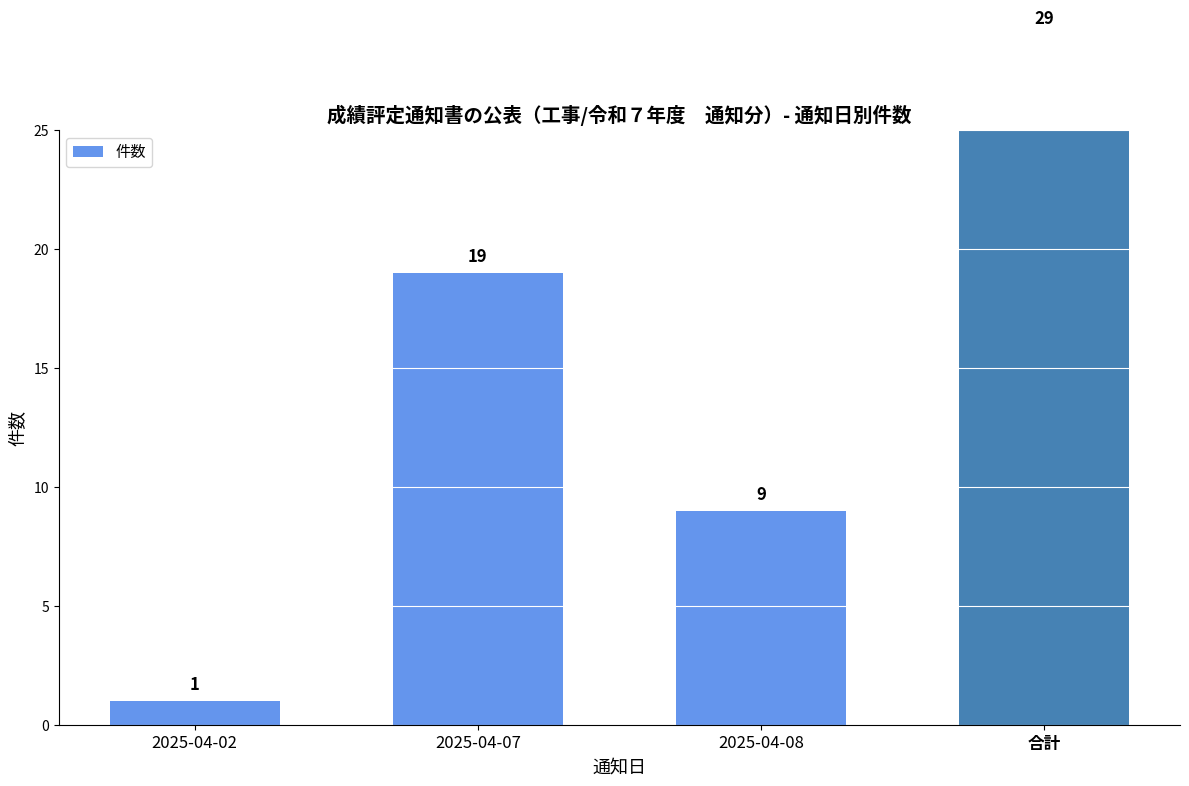

What is the label of the 4th bar from the left?

合計